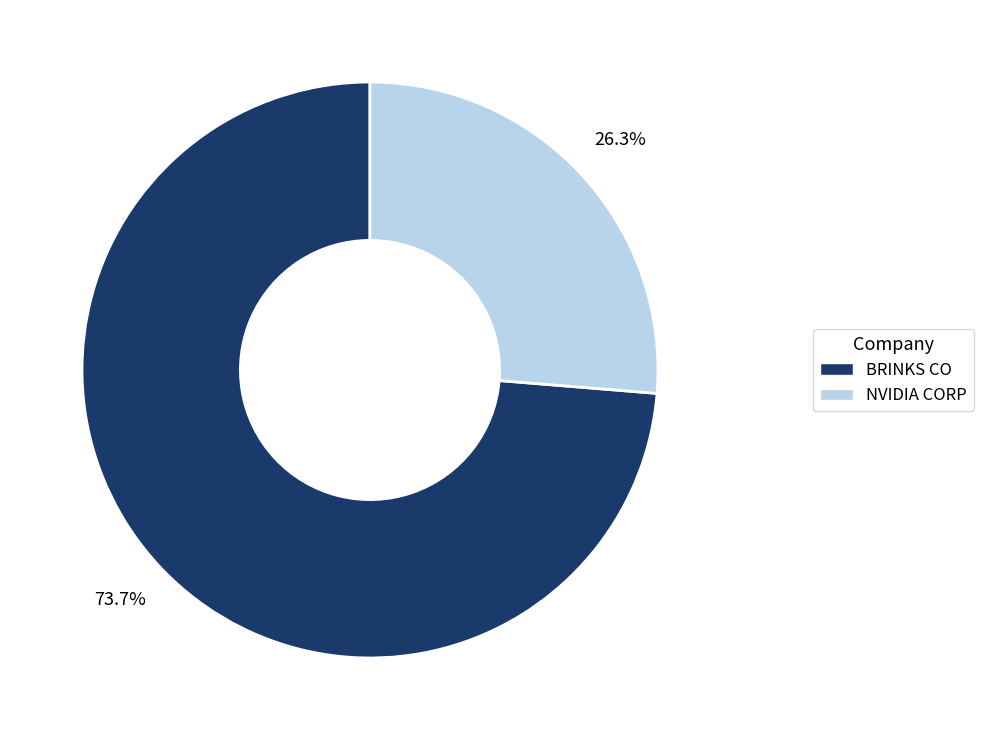

Which category accounts for the majority?

BRINKS CO